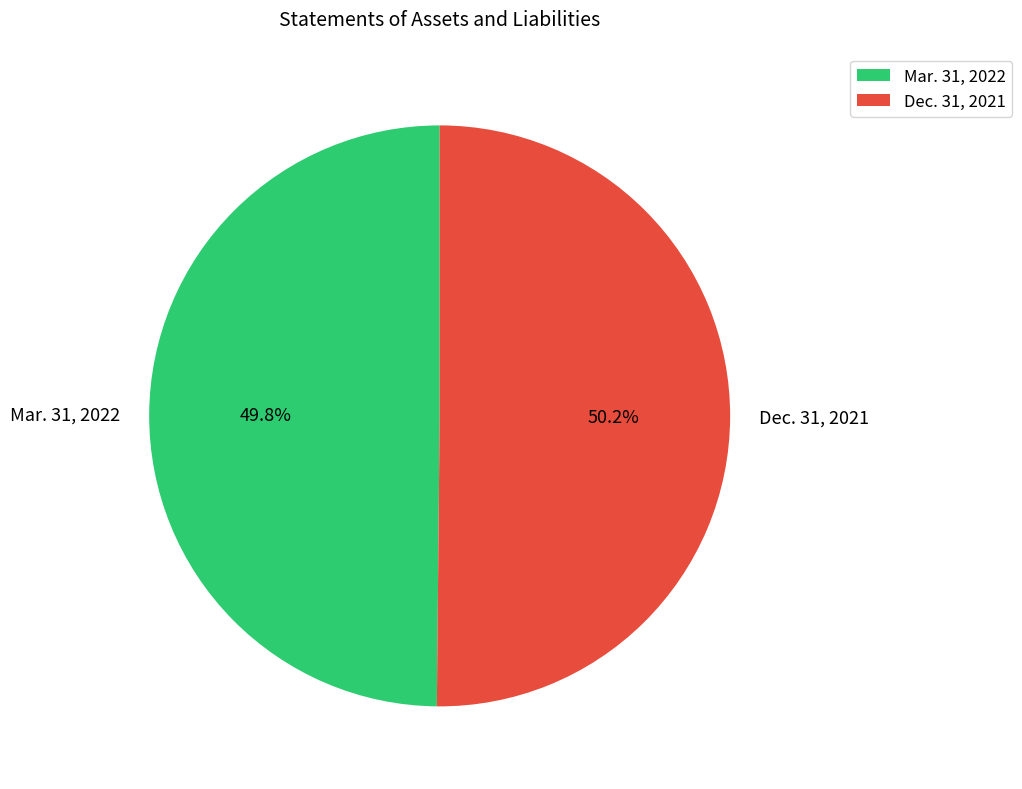

Is there any slice that represents more than half of the pie?

Yes